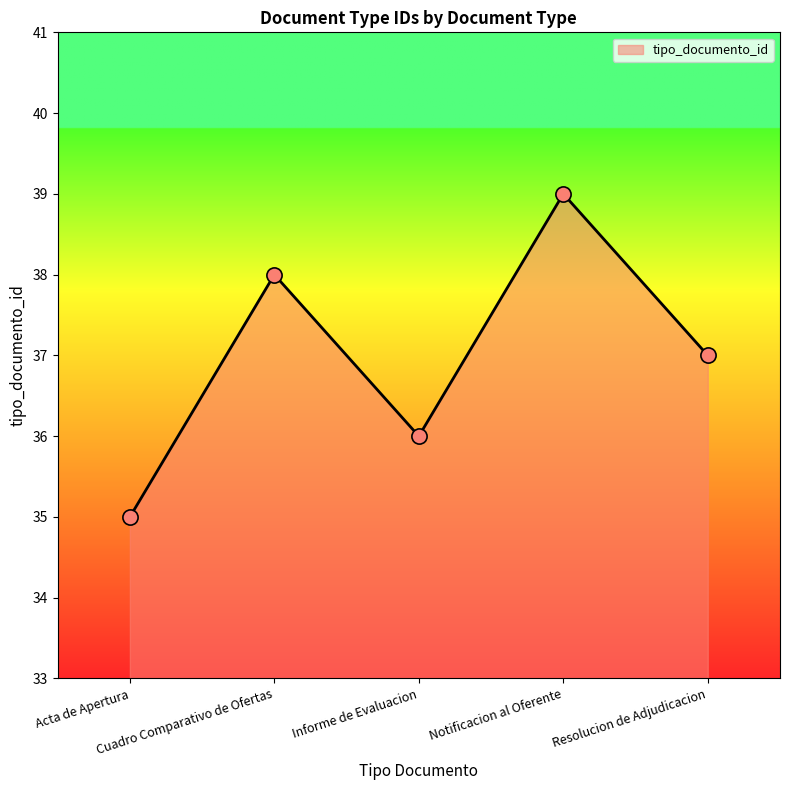

Which has a higher value, Acta de Apertura or Notificacion al Oferente?

Notificacion al Oferente